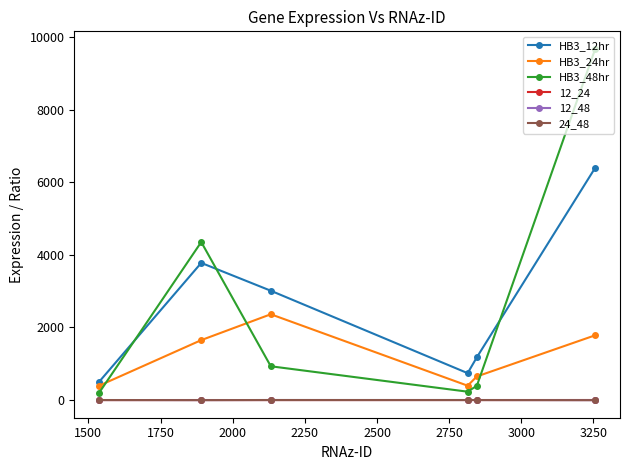

What is the value of the HB3_12hr point at the 6th from the left?

6398.5